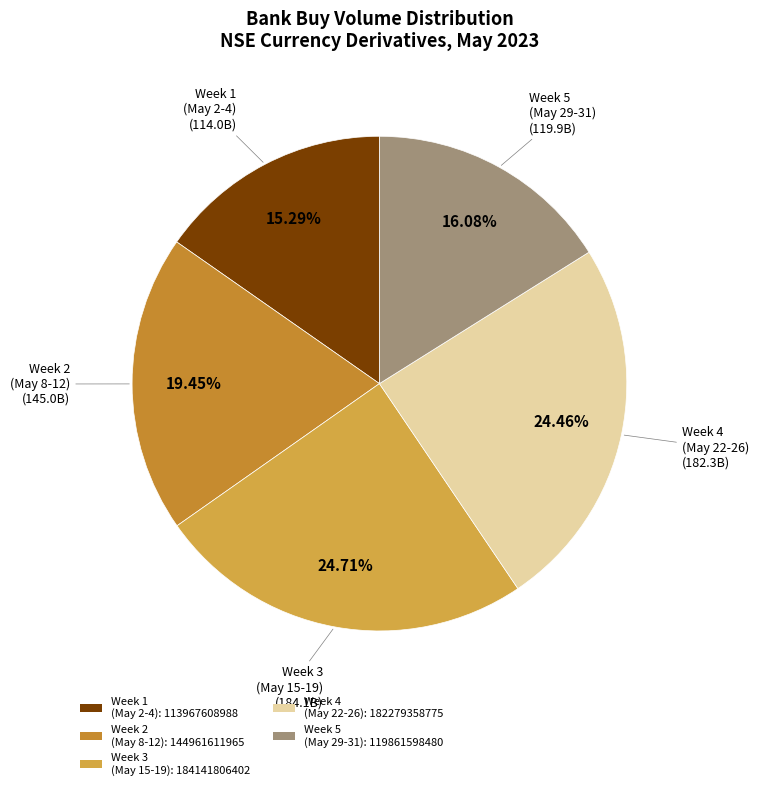

Is there any slice that represents more than half of the pie?

No